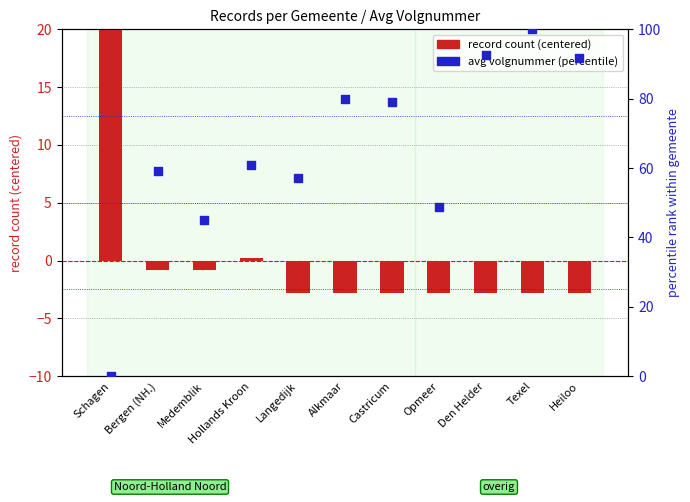

Is the value of record count (centered) at Medemblik greater than the value of avg volgnummer (percentile) at Bergen (NH.)?

No